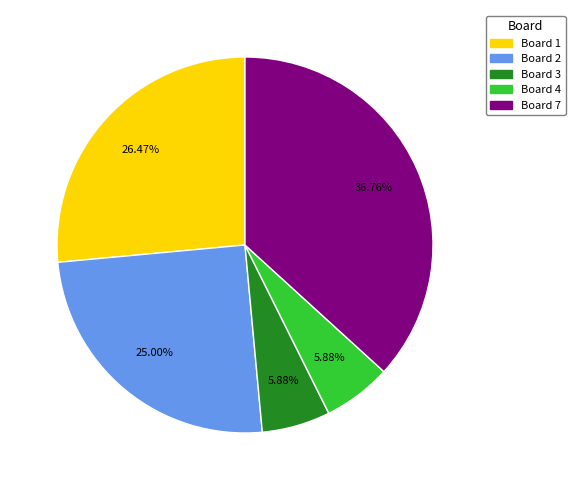

How many slices are in this pie chart?

5